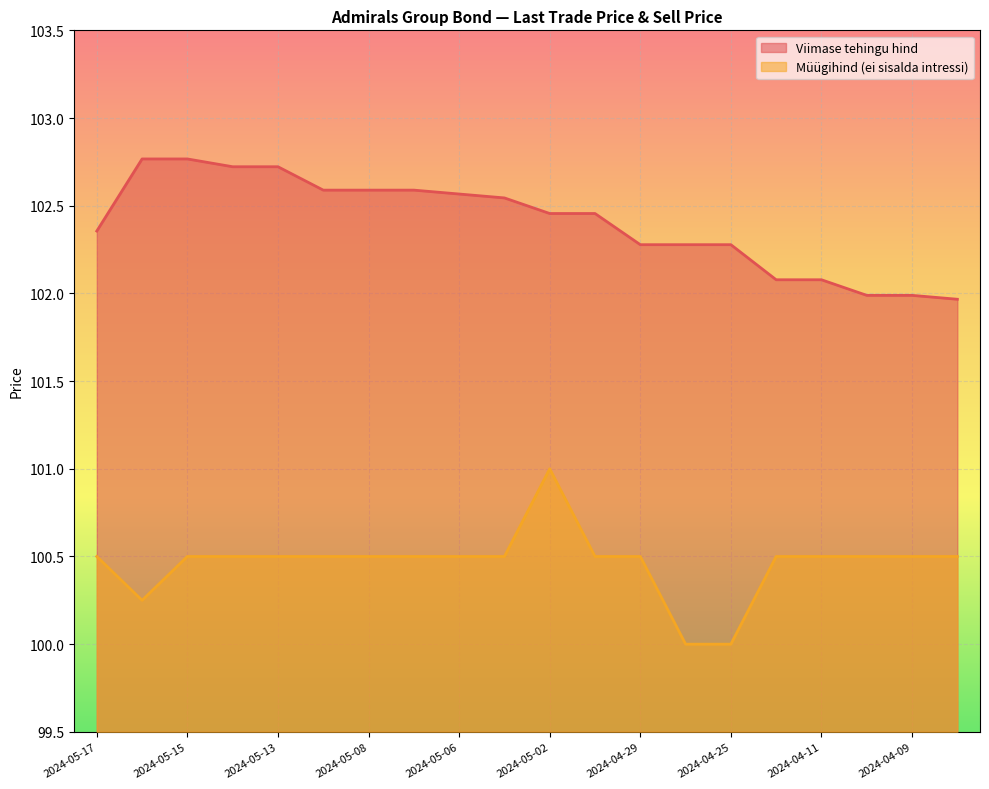

True or false: Müügihind (ei sisalda intressi) and Viimase tehingu hind intersect in this chart.

False